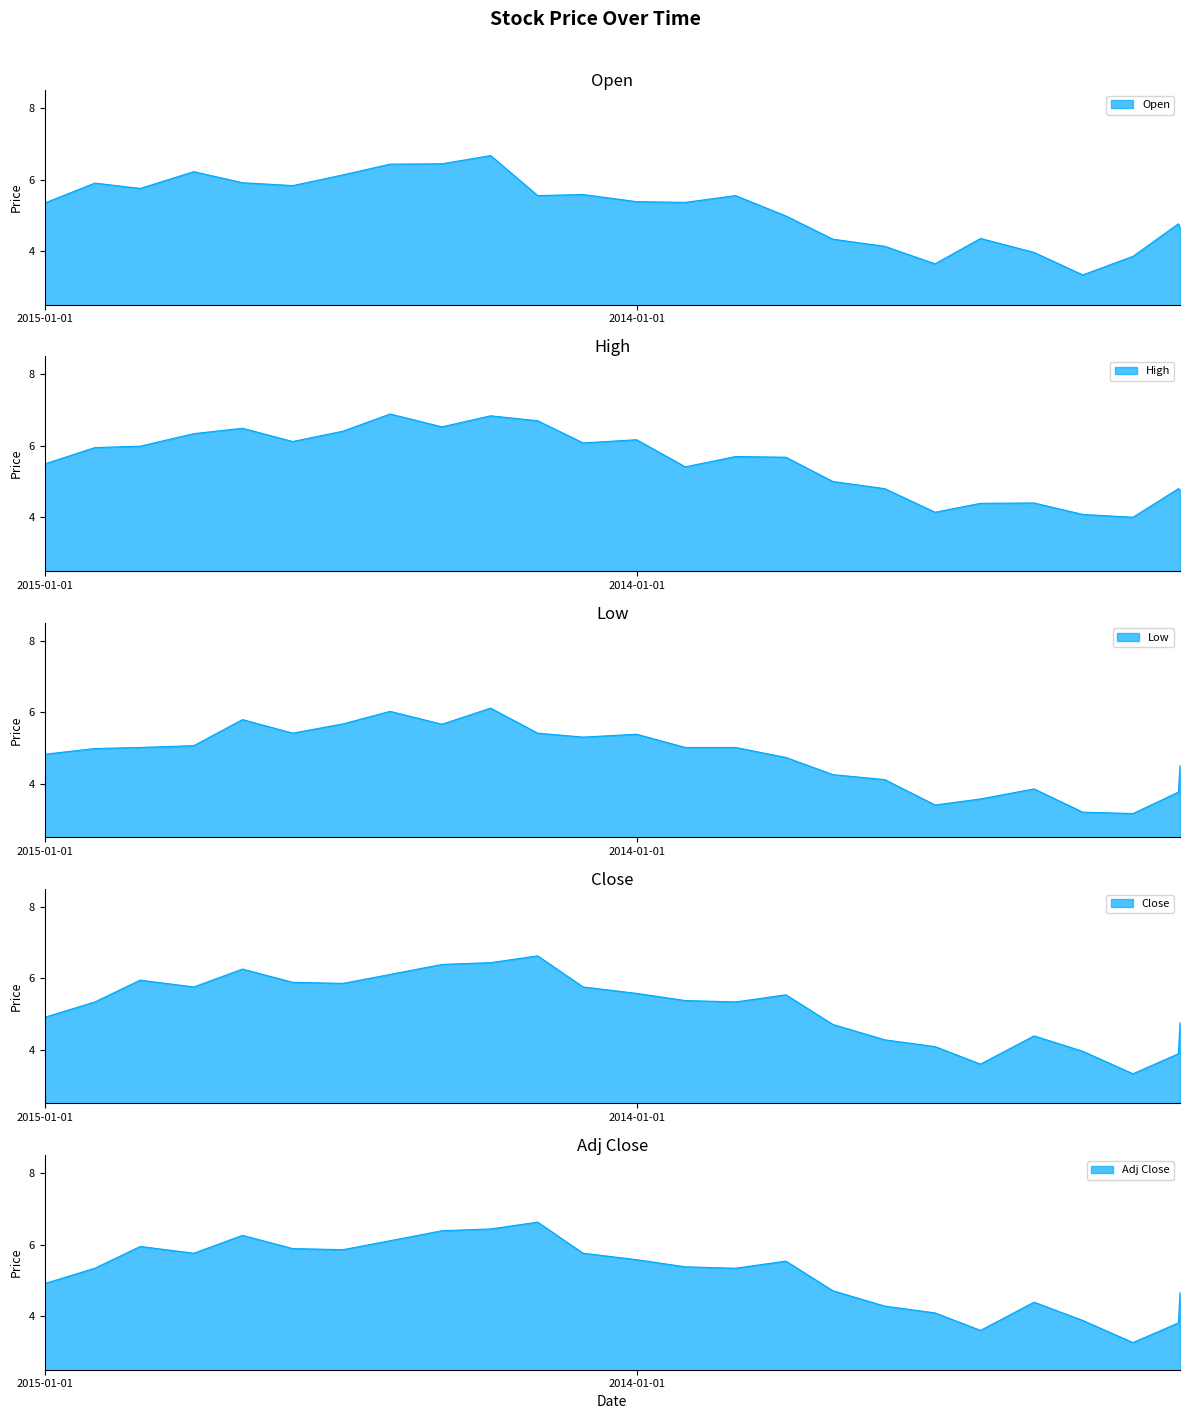

Rank the series at 2014-09-01 from lowest to highest value.

Low, Open, Close, Adj Close, High